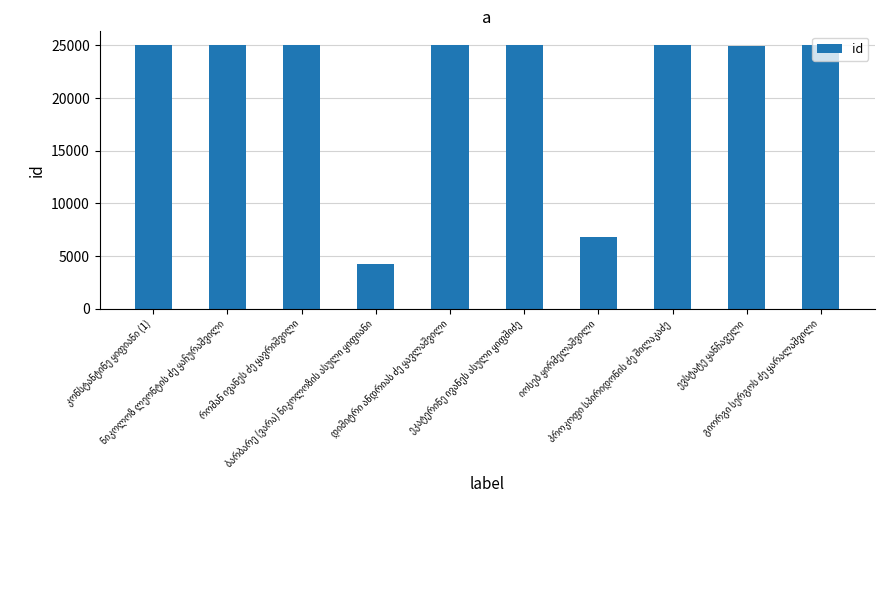

What is the minimum value shown in the chart?

4209